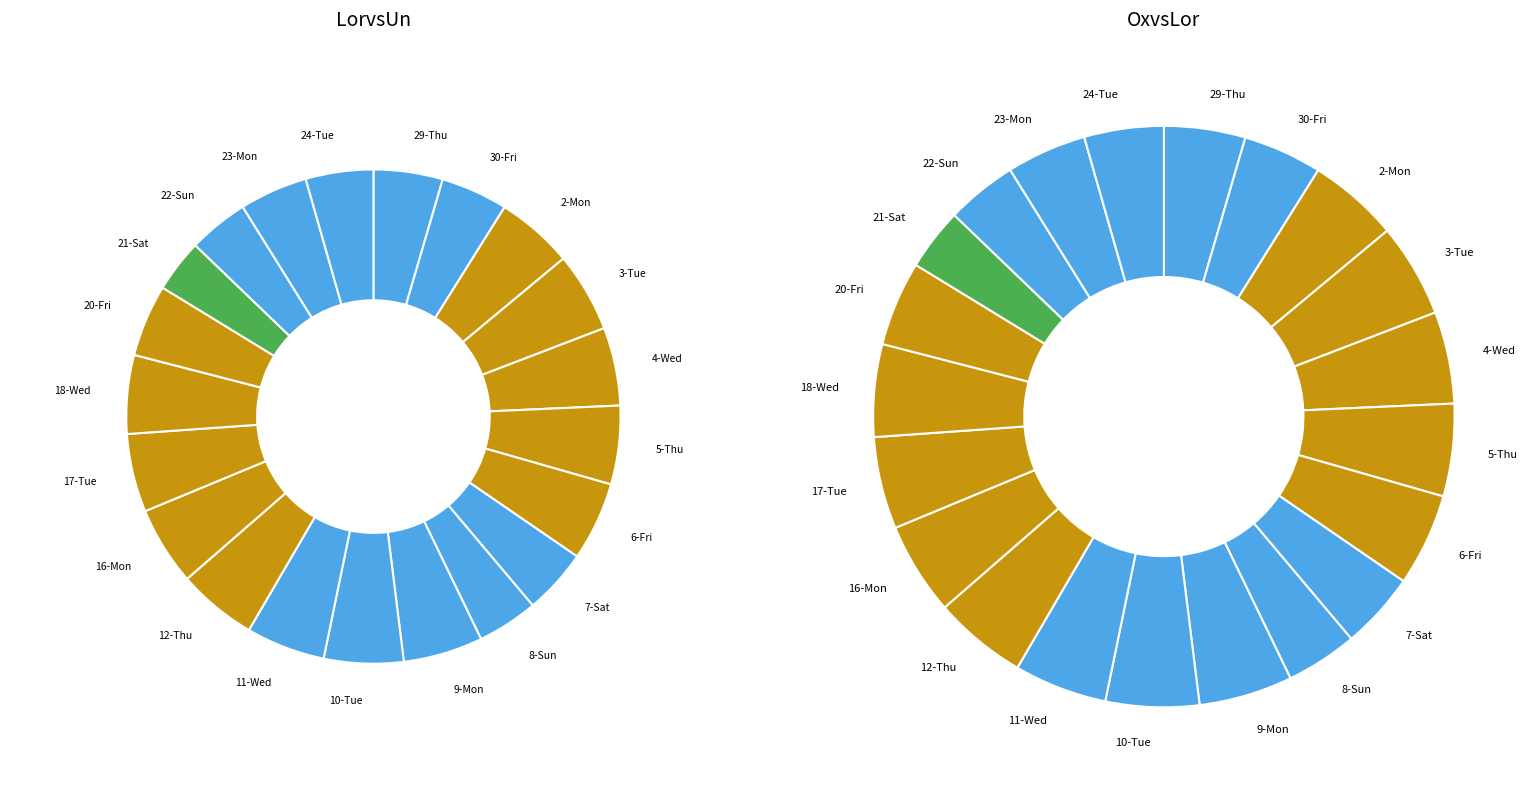

True or false: 8-Sun accounts for 4% of the total.

True